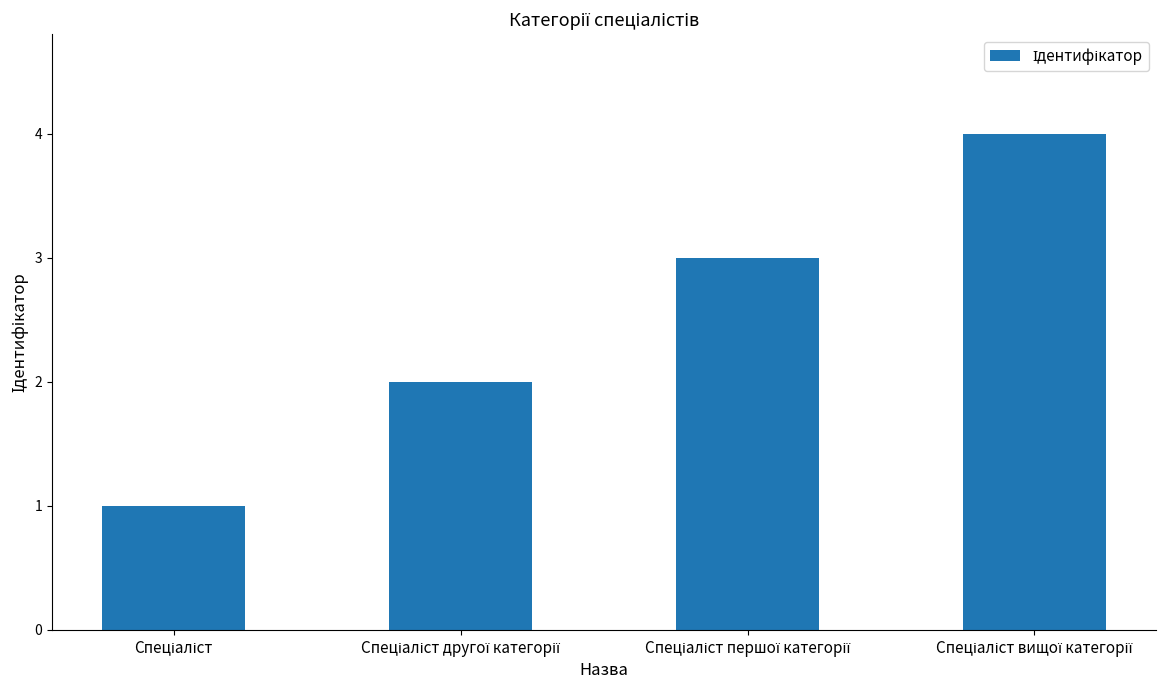

What is the sum of all values?

10